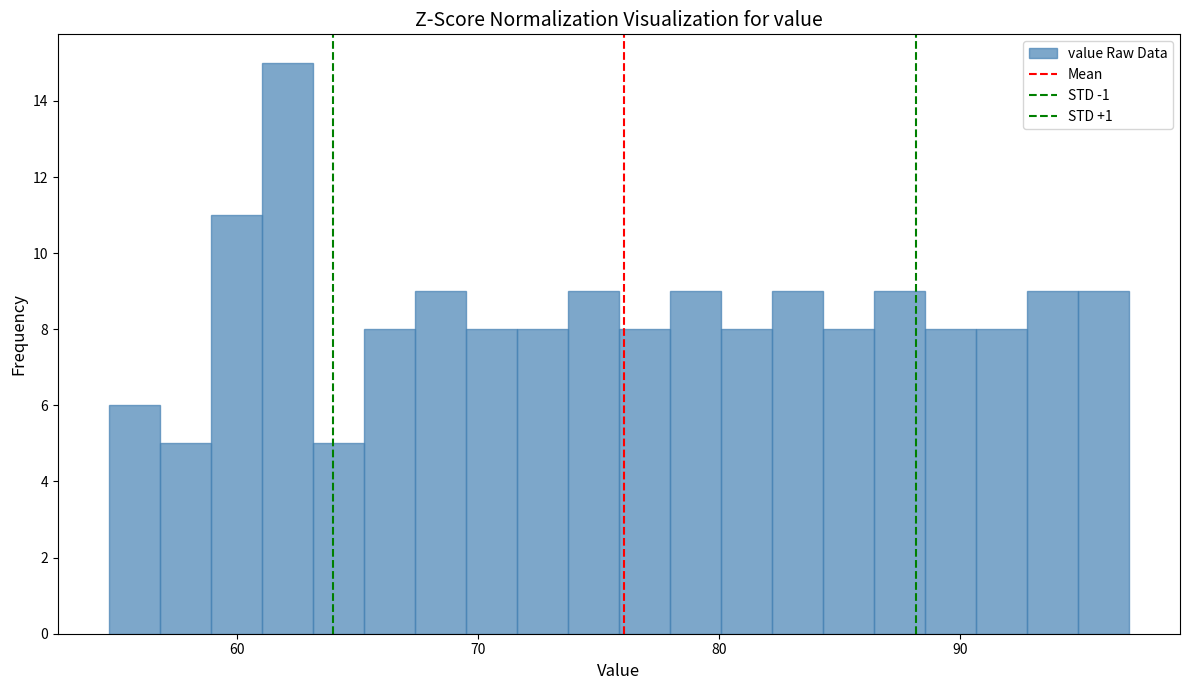

Around what value on the x-axis is the tallest bar? Give the approximate position of its centre, as read against the axis.

62